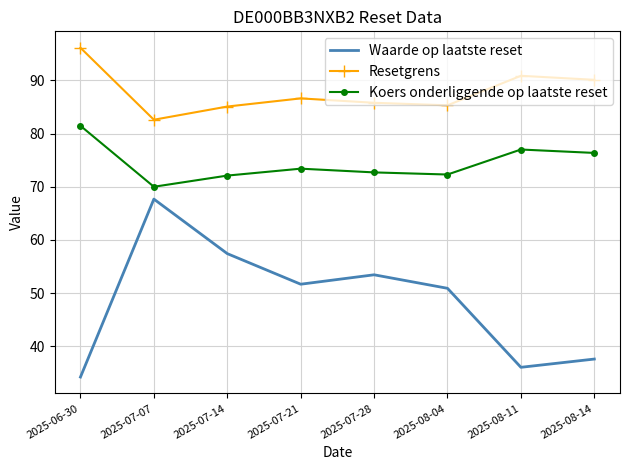

Is it true that Koers onderliggende op laatste reset equals 28.4 at 2025-07-07?

False